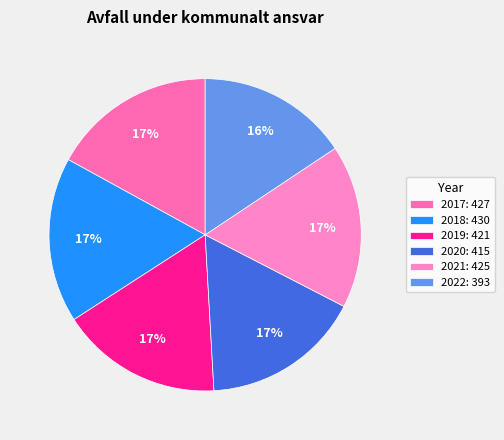

What percentage is the 2018 slice, to the nearest percent?

17%